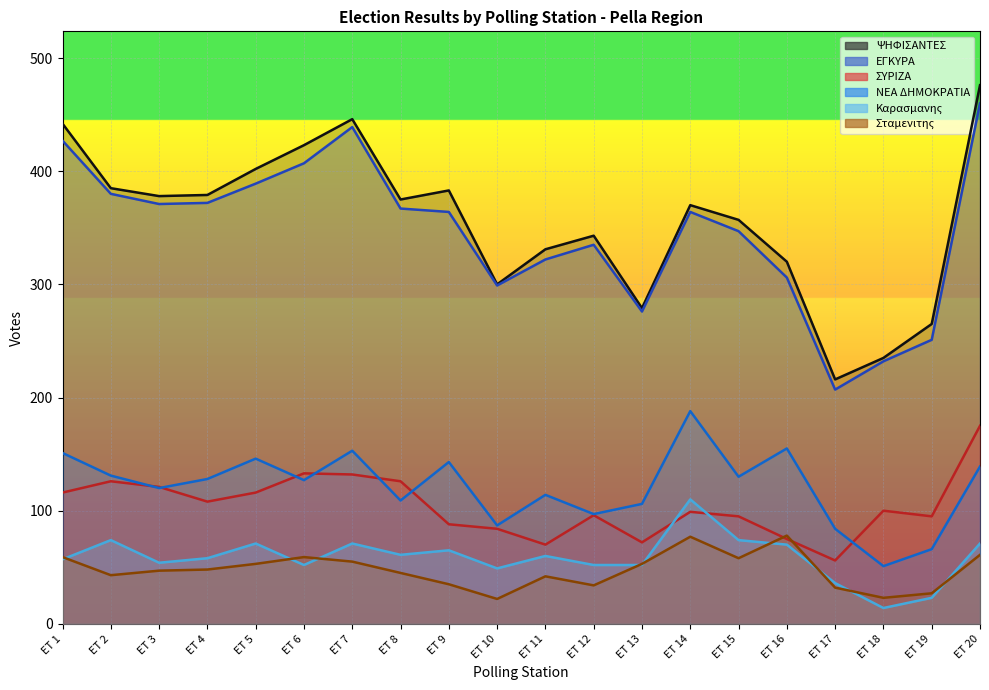

True or false: ΝΕΑ ΔΗΜΟΚΡΑΤΙΑ and Σταμενιτης intersect in this chart.

False